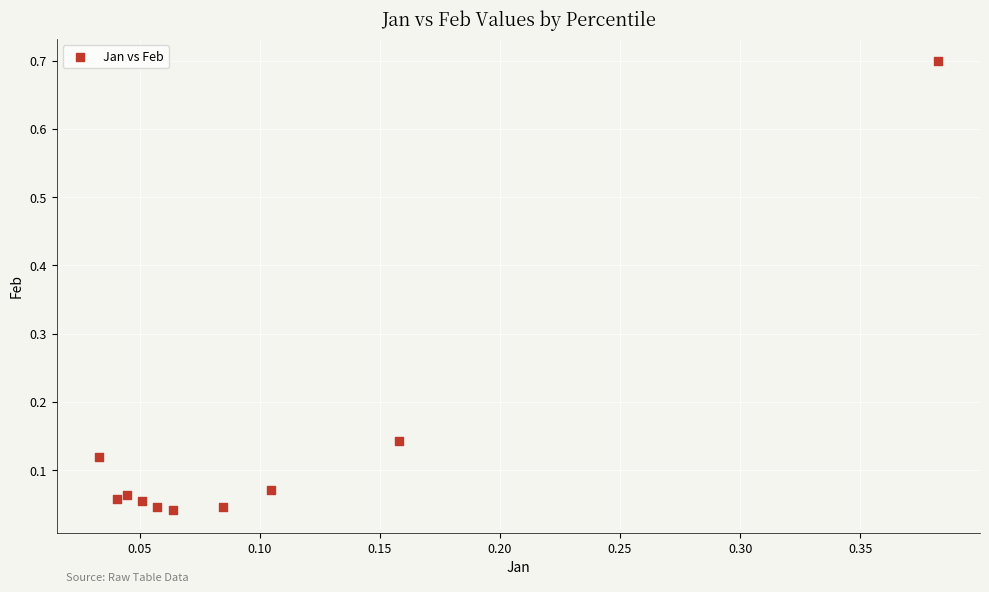

What is the range of Y values (max minus min)?

0.7